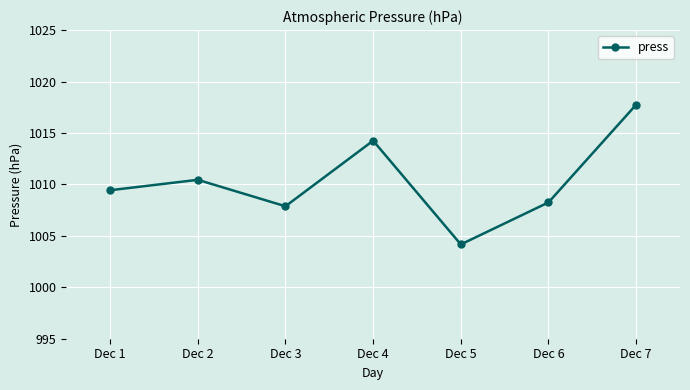

What is the difference between the maximum and minimum values?

13.6